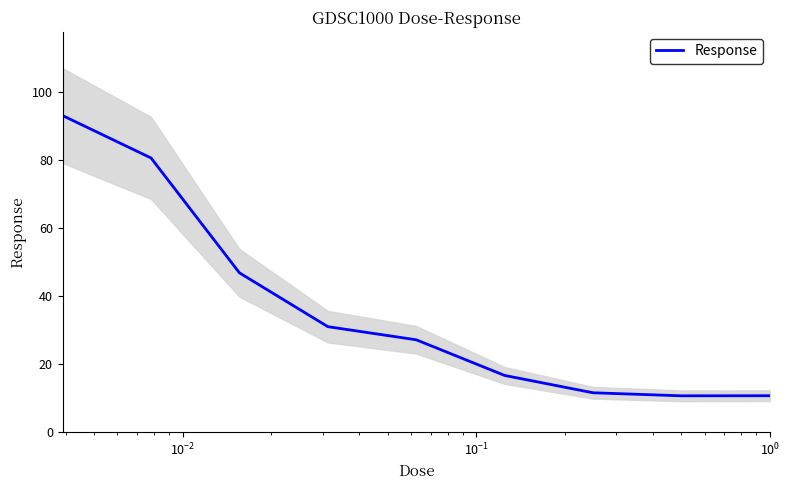

What is the greatest value displayed?

93.0